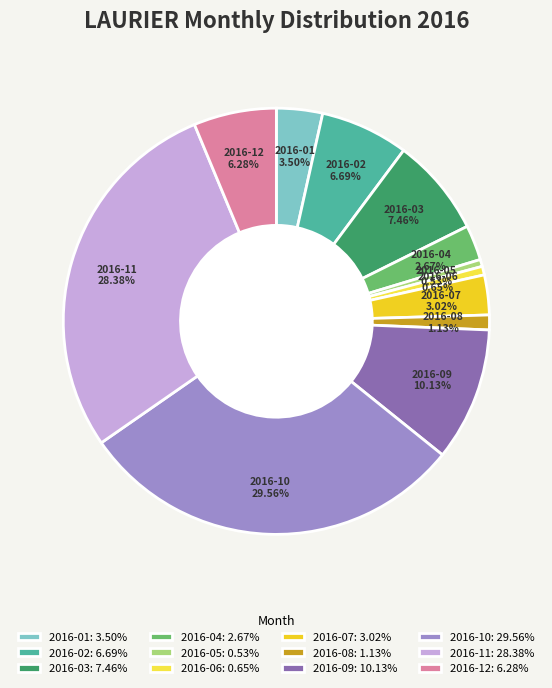

To the nearest percent, what portion does 2016-02 represent?

7%